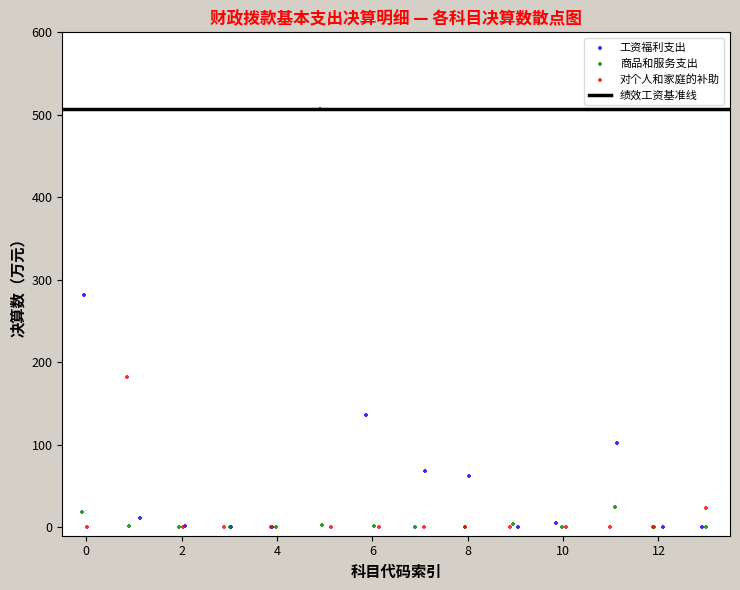

Which series has the largest Y range (max minus min)?

工资福利支出